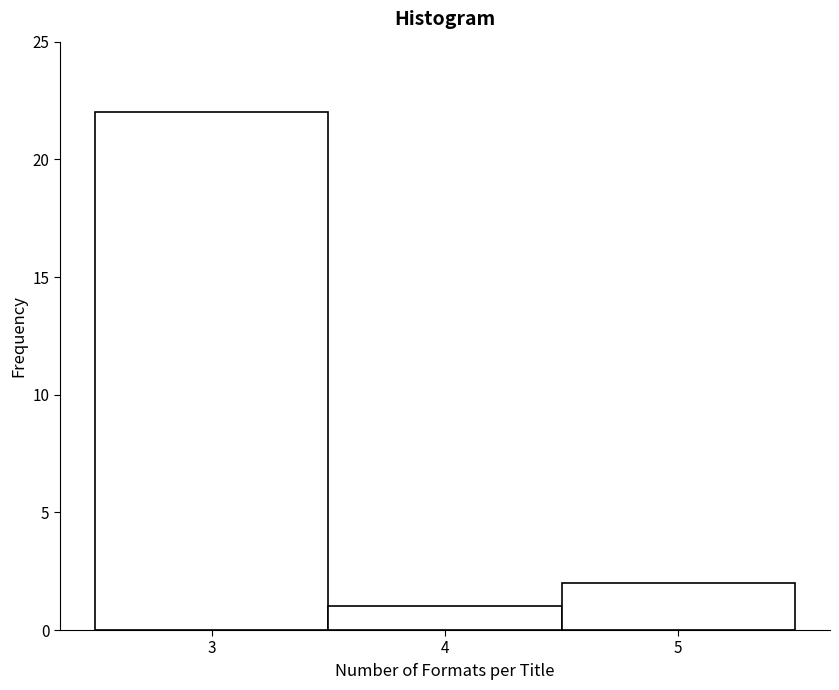

Reading left to right, list every bar in this chart as the range it spans on the x-axis followed by its height. The values are not printed on the chart, so give them approximately, as read against the axis.

2.5 to 3.5: 22
3.5 to 4.5: 1
4.5 to 5.5: 2